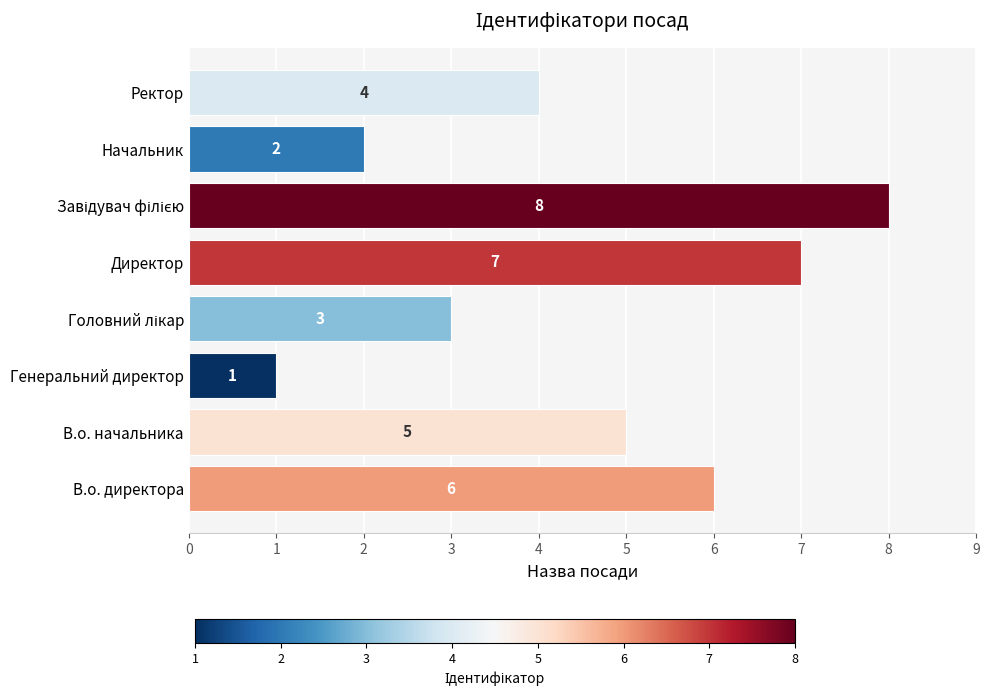

Reading top to bottom, transcribe all the data shown in this chart.

4	2	8	7	3	1	5	6